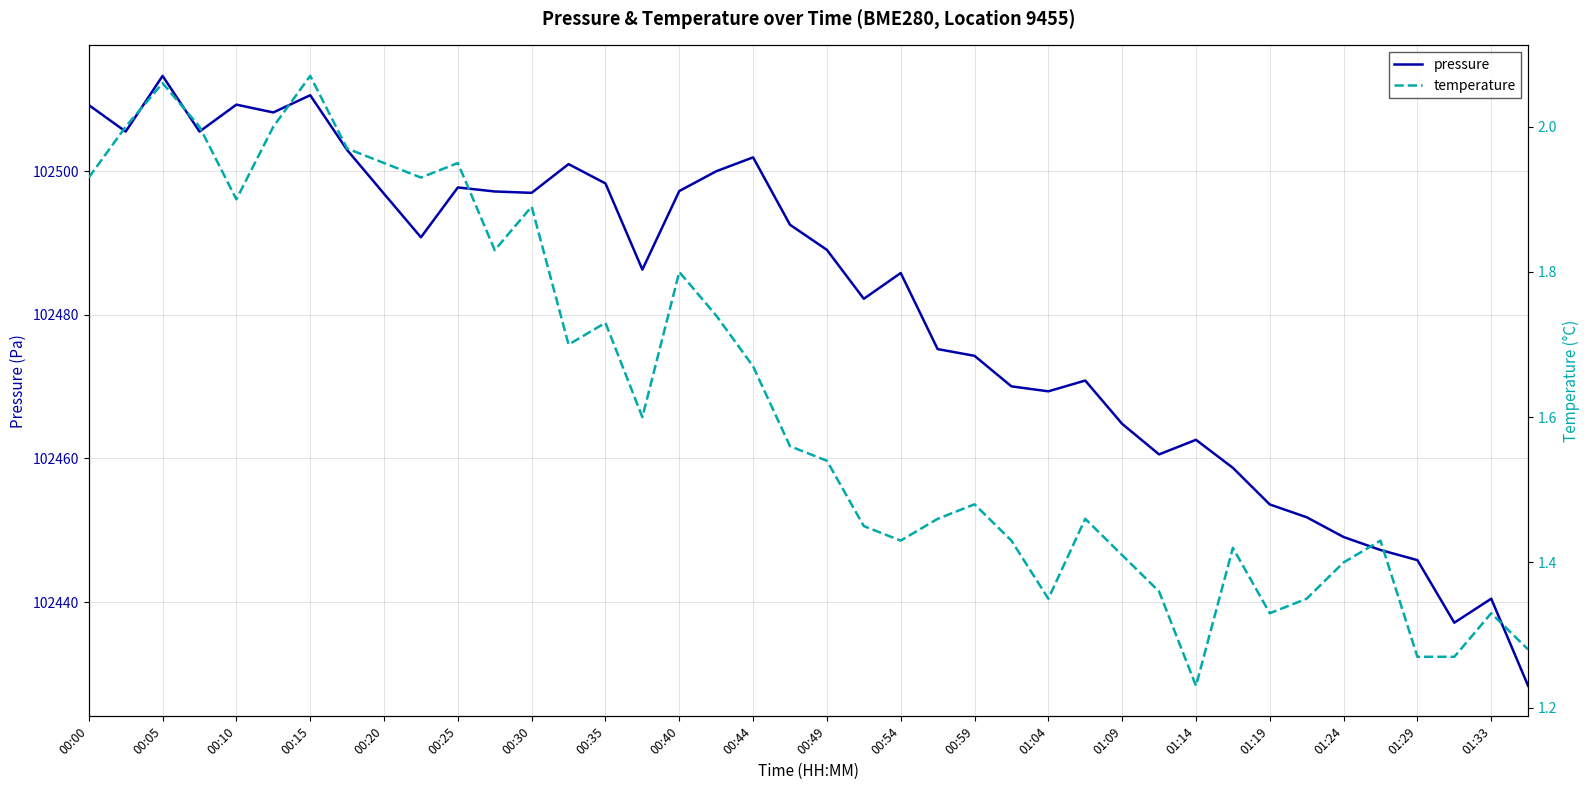

What is the difference between the temperature values at 35 and 33?

0.1